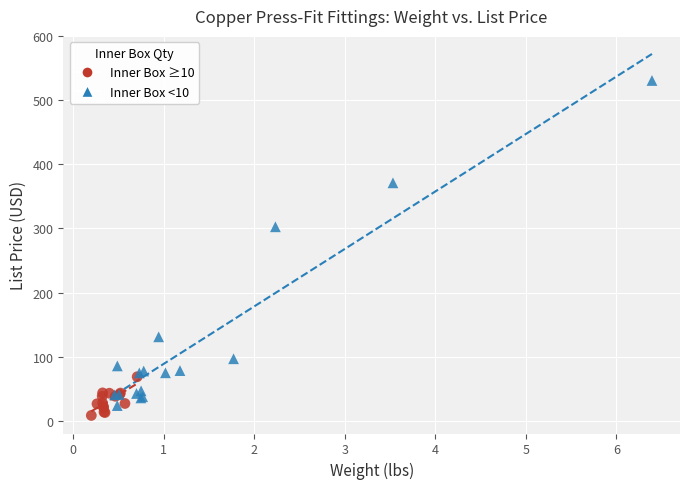

Which series has the largest Y range (max minus min)?

Inner Box <10